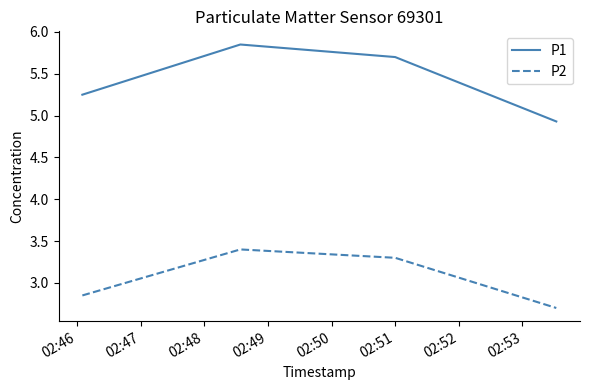

What is the minimum value shown in the chart?

2.7